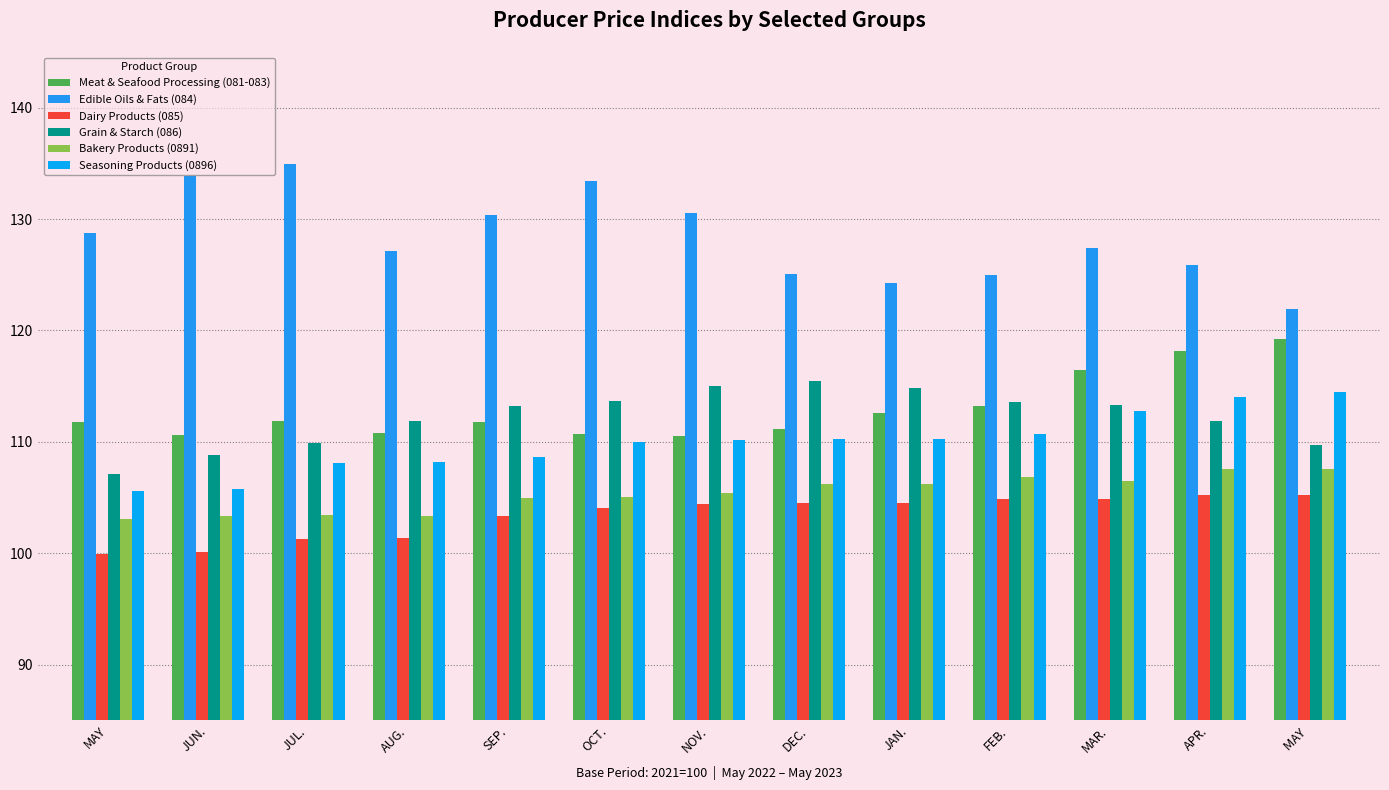

Rank the categories by Dairy Products (085) value from highest to lowest.

APR., MAY , MAR., FEB., JAN., DEC., NOV., OCT., SEP., AUG., JUL., JUN., MAY